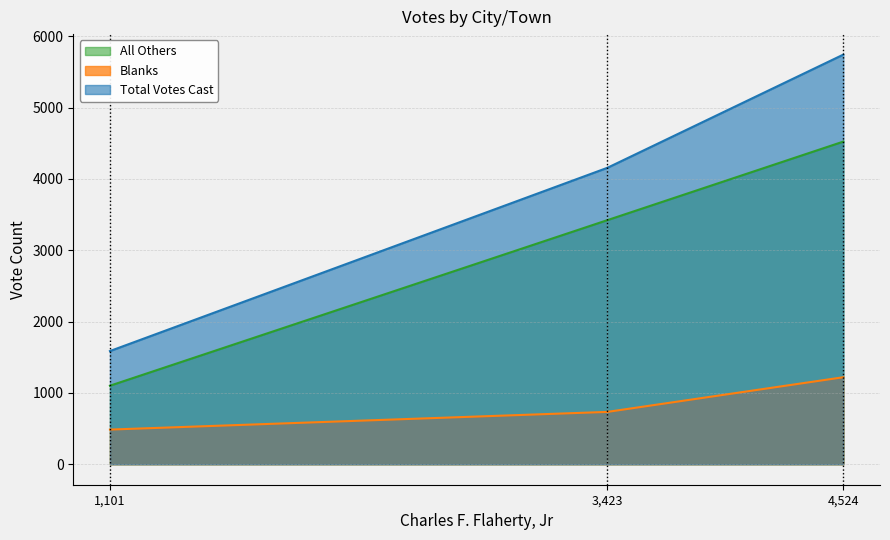

Which series changed the most between 3,423 and 4,524?

Total Votes Cast